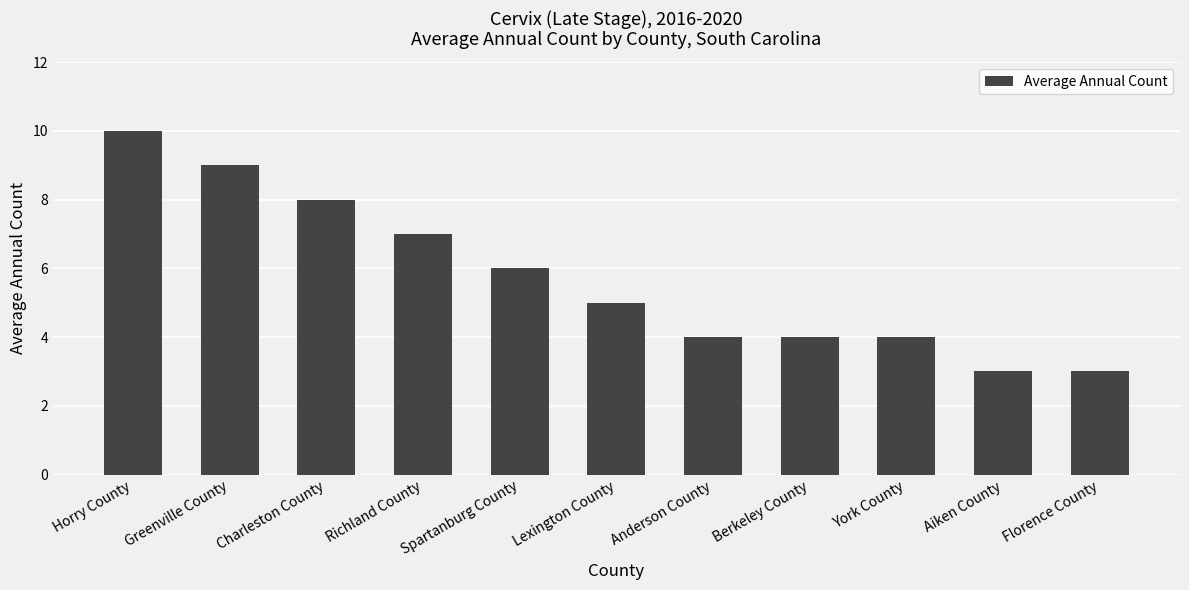

The value at Berkeley County is 4. True or false?

True